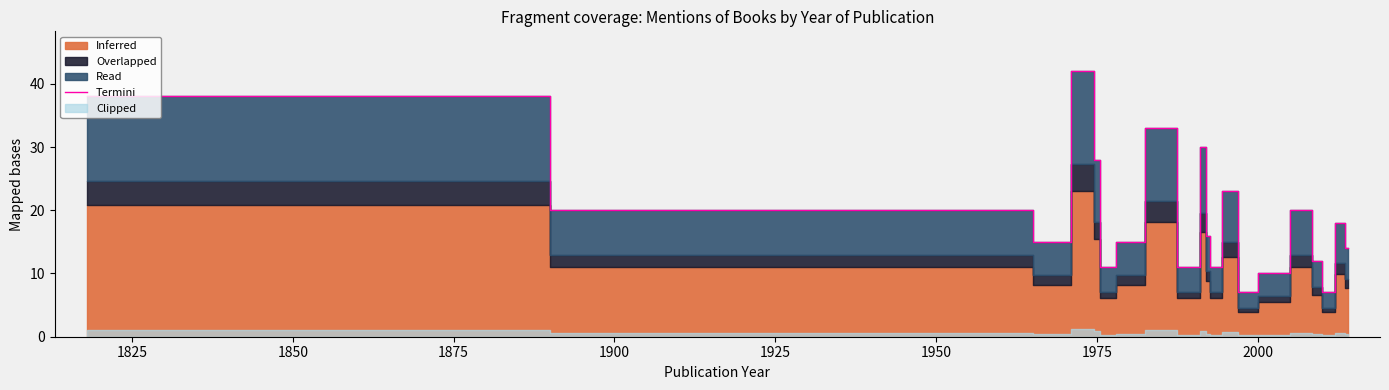

What is the greatest value displayed?

42